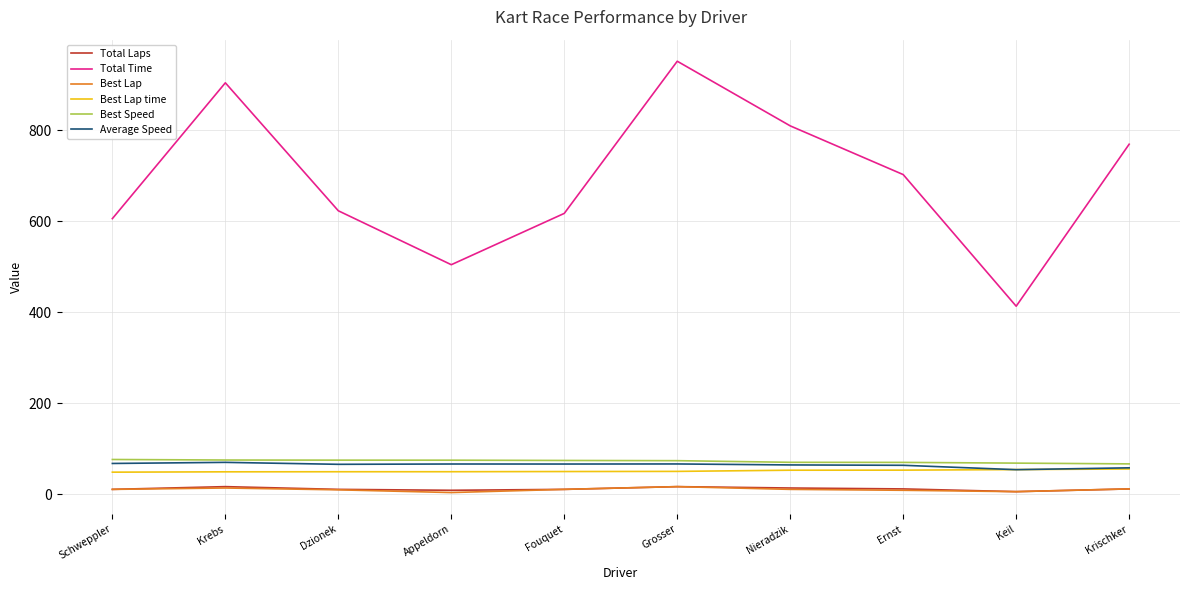

The Total Laps series shows 14.0 at Nieradzik. True or false?

True